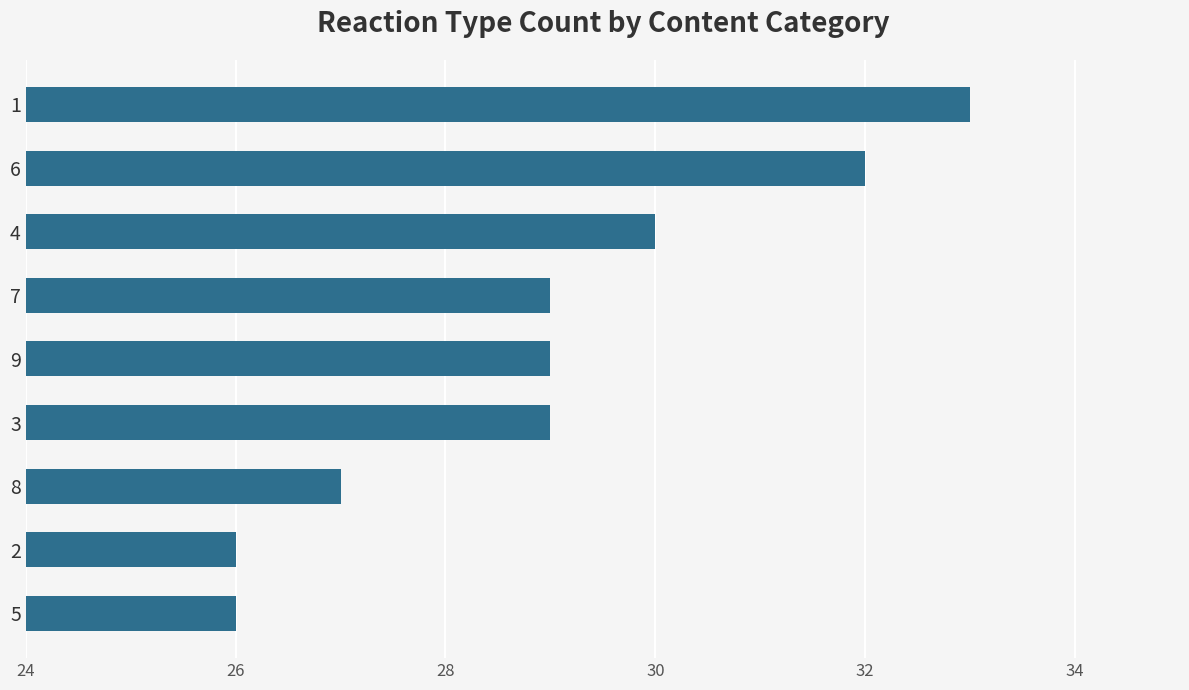

How many distinct data groups are displayed?

1